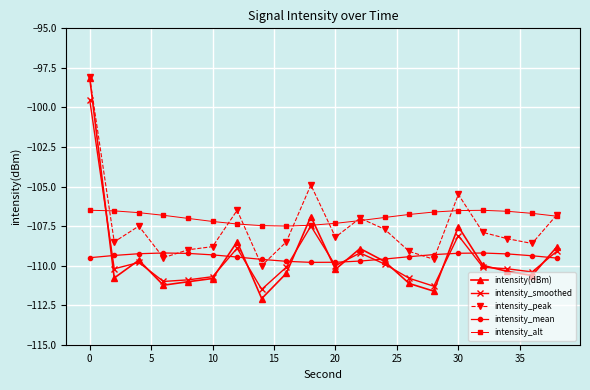

What is the lowest value of the intensity_peak series?

-110.0